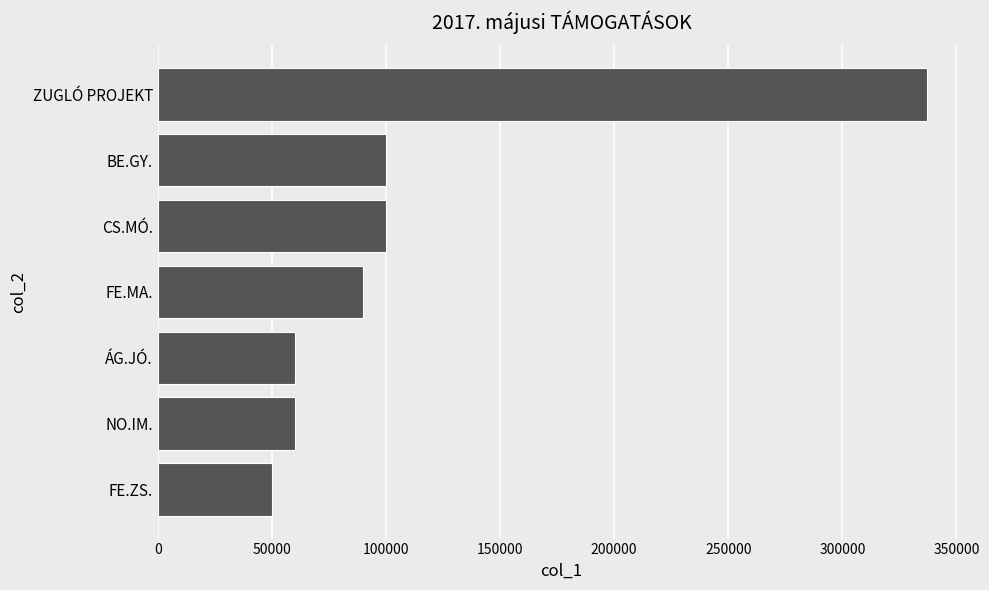

Does the chart contain stacked bars?

No